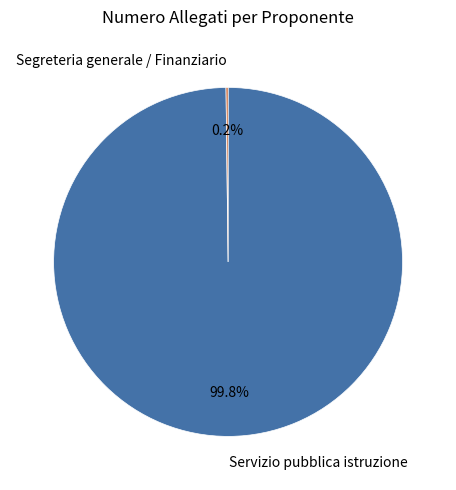

Which slice is the largest?

Servizio pubblica istruzione